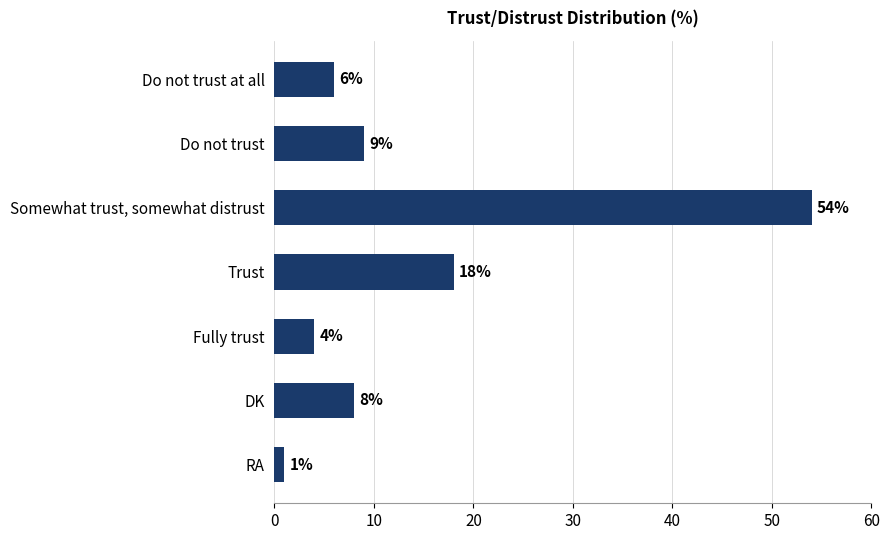

At which label is the value closest to 27?

Trust